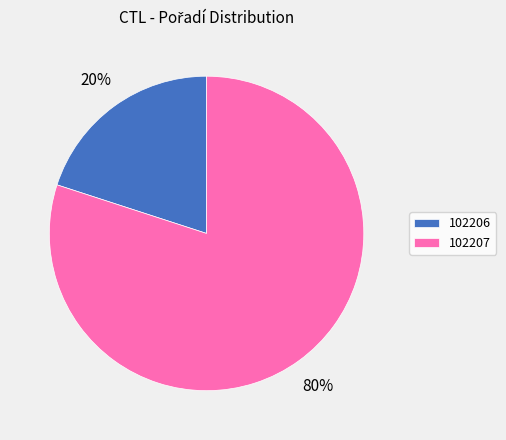

To the nearest percent, what percentage of the pie is 102206?

20%